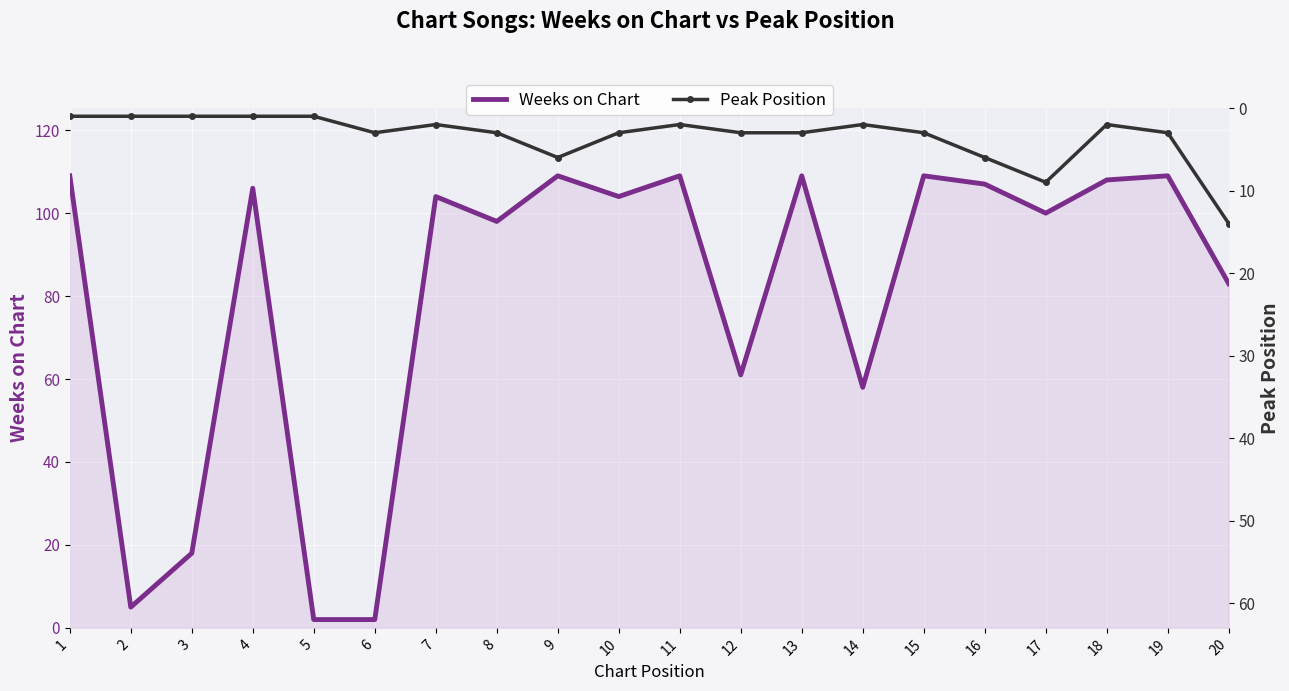

List the series in order of their overall mean, highest first.

Weeks on Chart, Peak Position